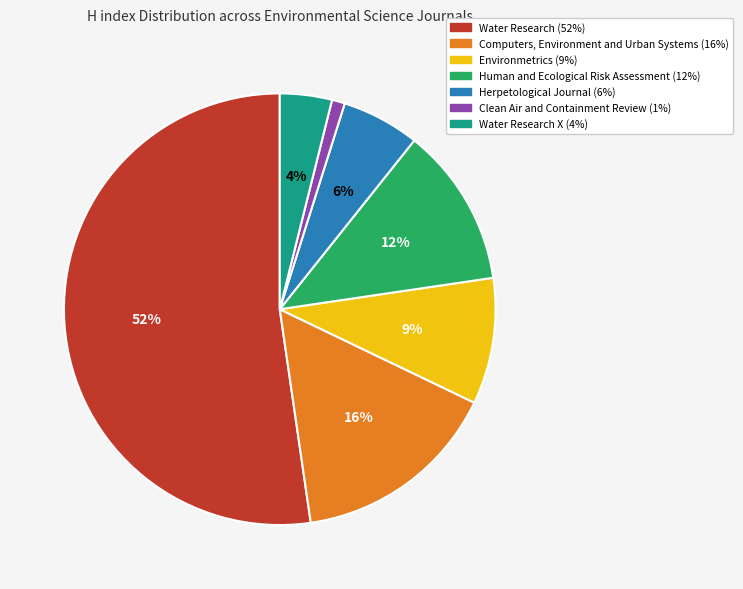

Count the number of slices in the pie.

7